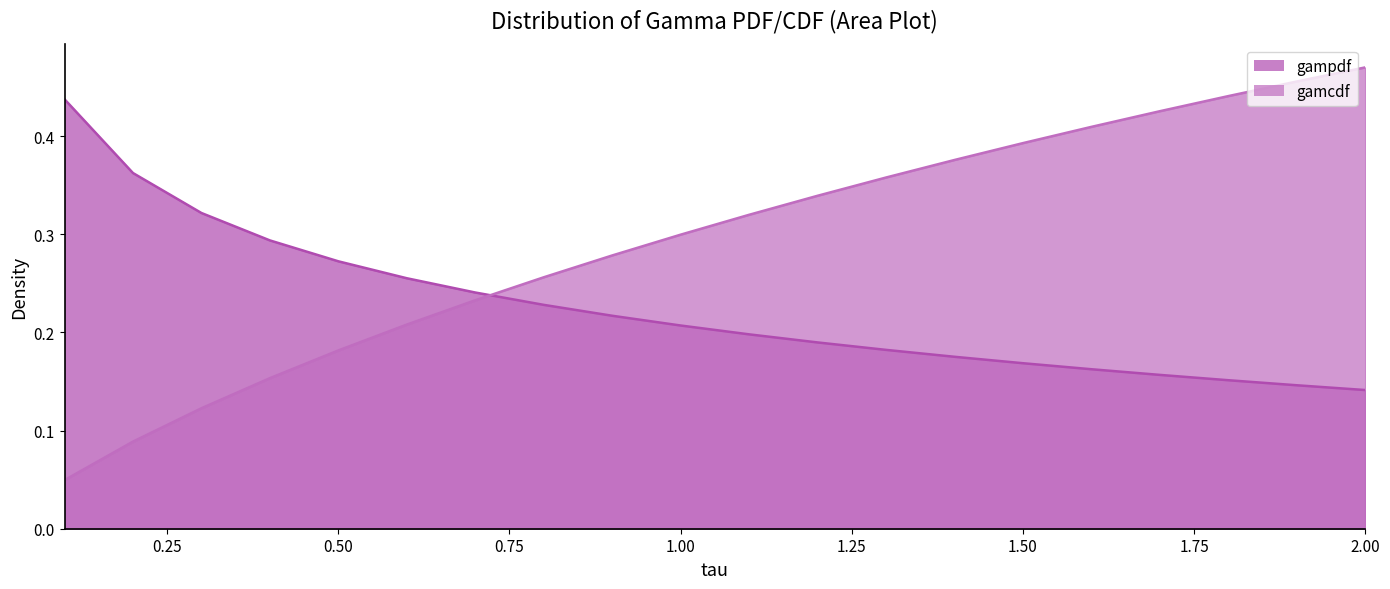

How many distinct data groups are displayed?

2